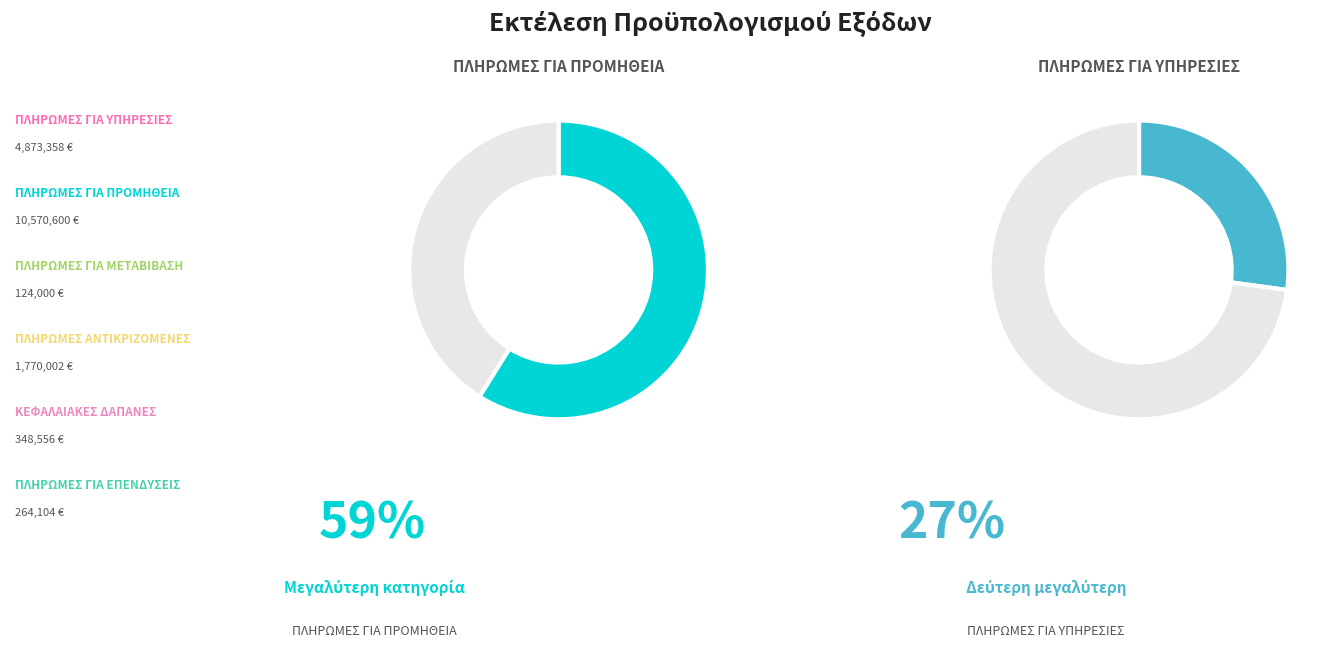

What is the majority slice?

2. ΠΛΗΡΩΜΕΣ ΓΙΑ ΠΡΟΜΗΘΕΙΑ